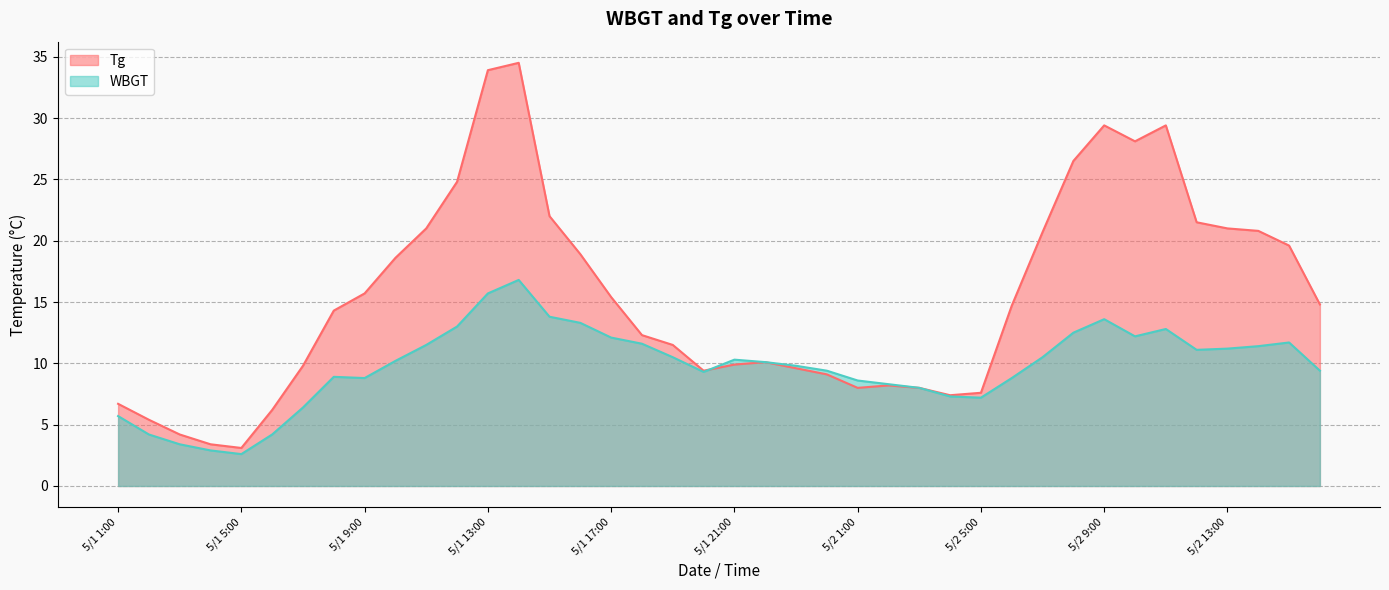

What is the value of the WBGT point at the 26th from the left?

8.3